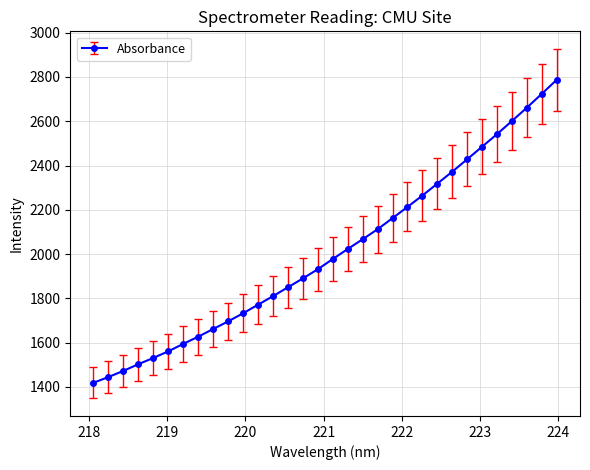

Count the number of categories in the chart.

32